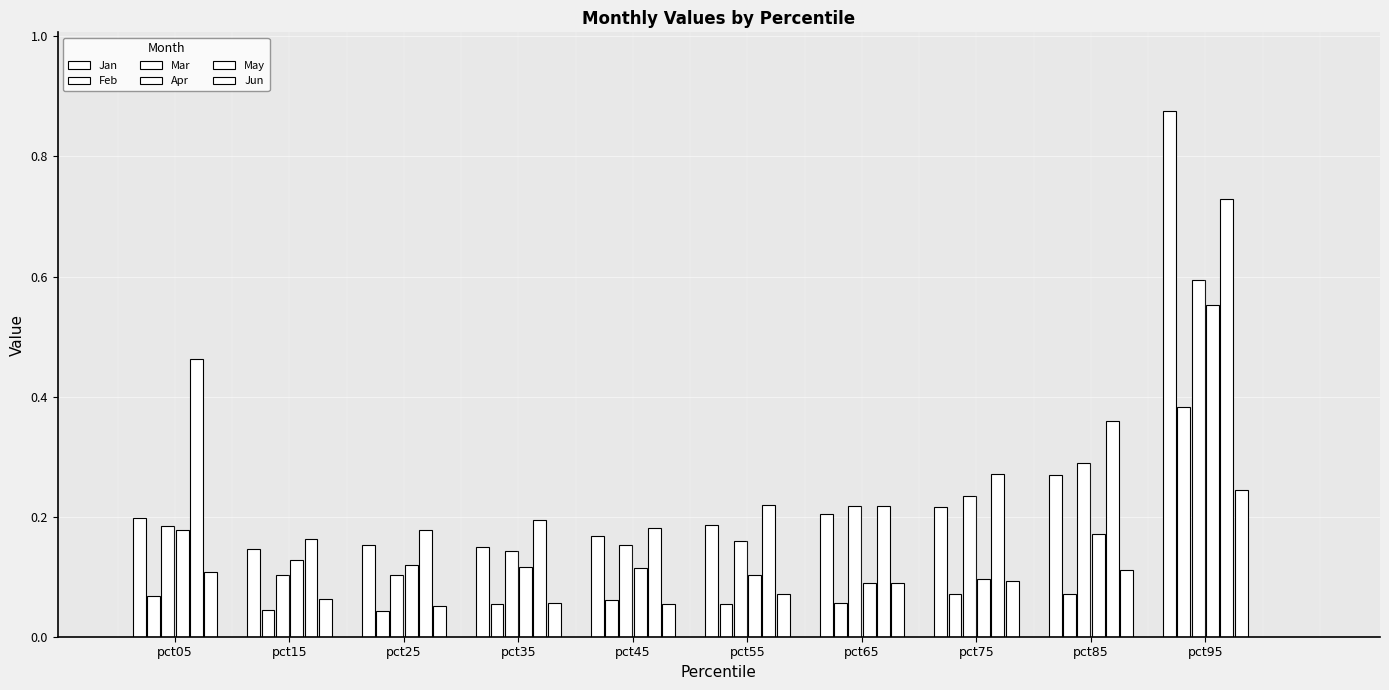

True or false: Feb has a value of 0.1 at pct25.

False